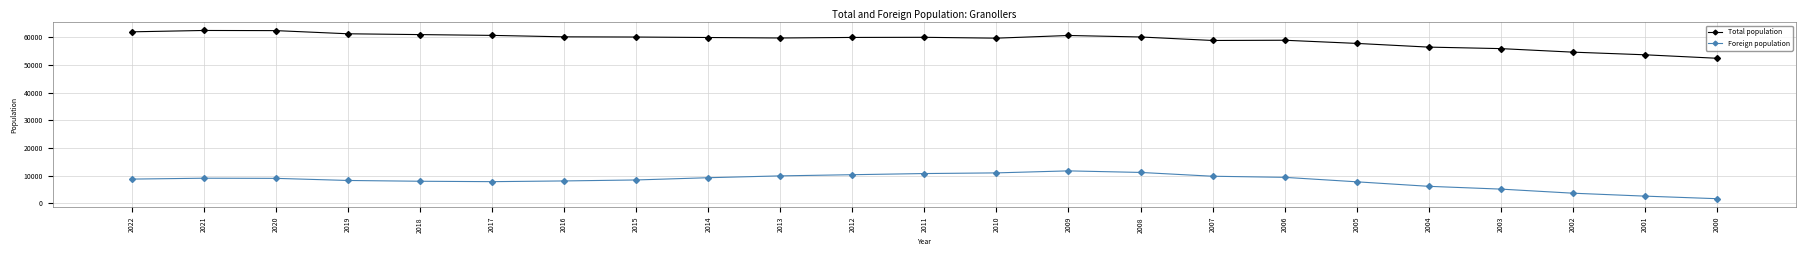

At how many categories does at least one series exceed 27482?

23